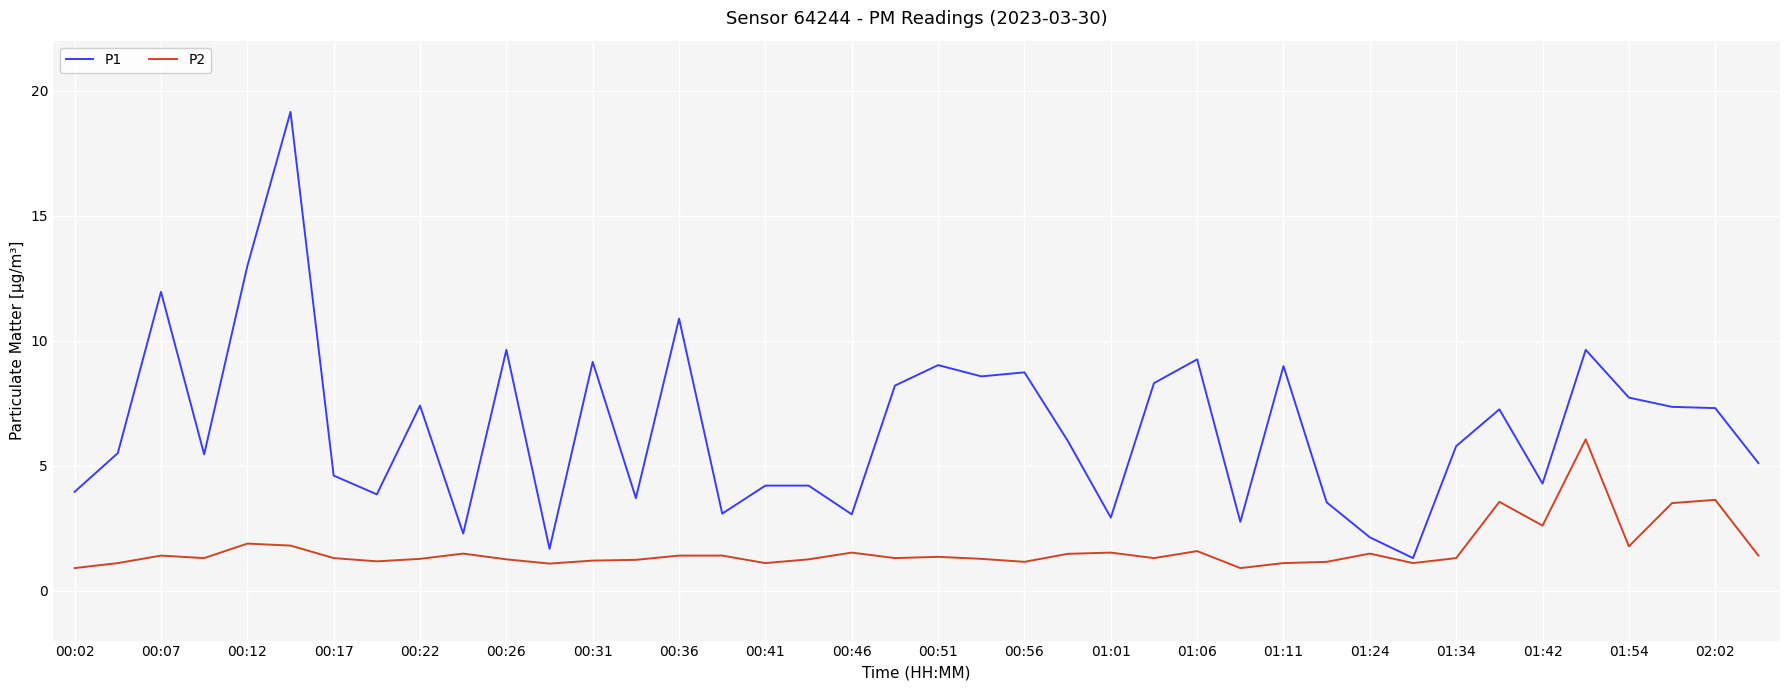

How many categories are shown in the chart?

40